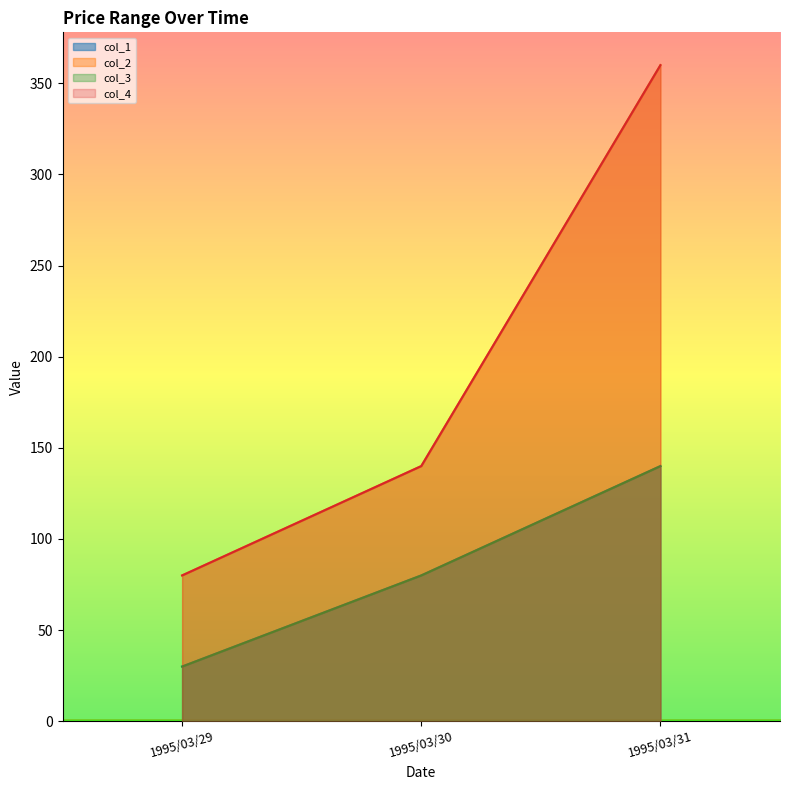

What is the minimum value shown in the chart?

30